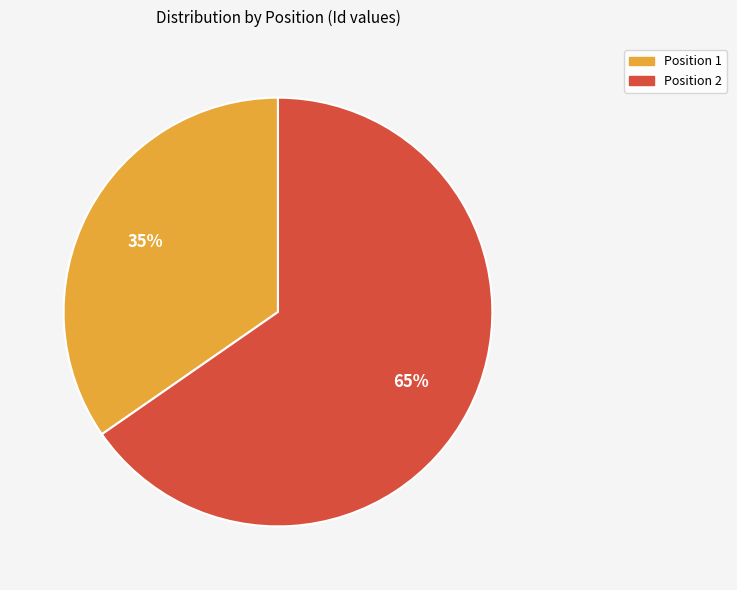

How many slices are in this pie chart?

2